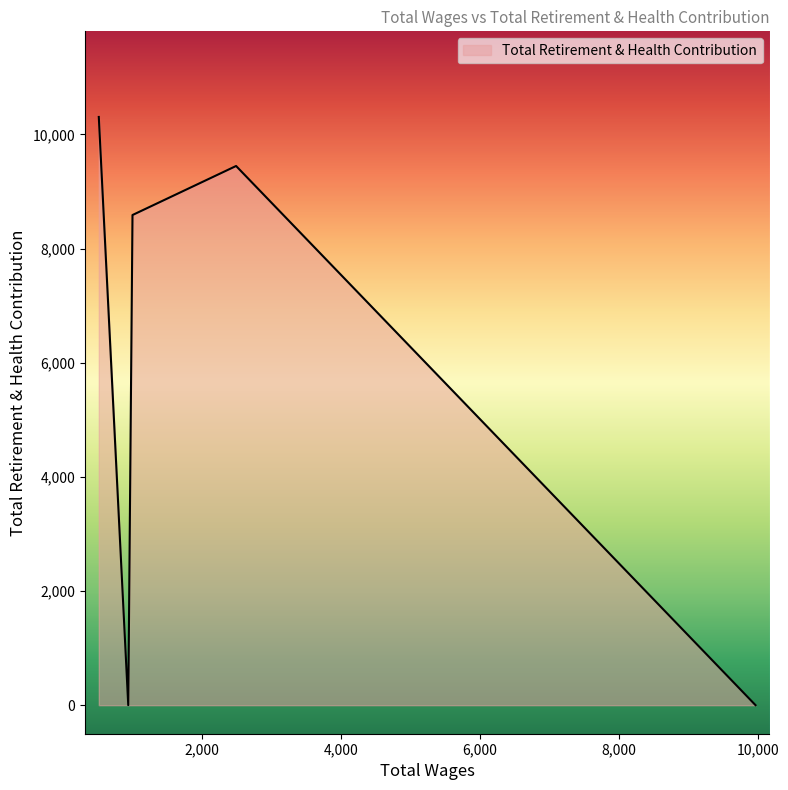

Does the chart display data point markers on the line(s)?

No